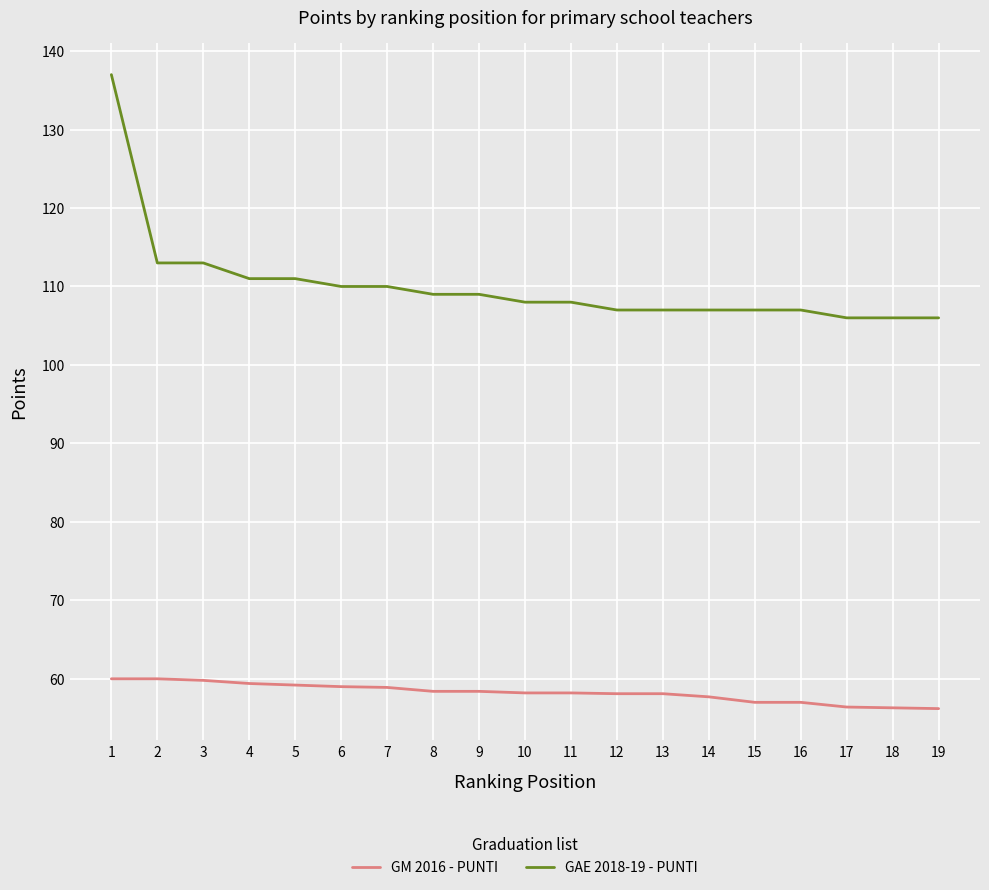

What are all the series names shown in the legend?

GM 2016 - PUNTI, GAE 2018-19 - PUNTI